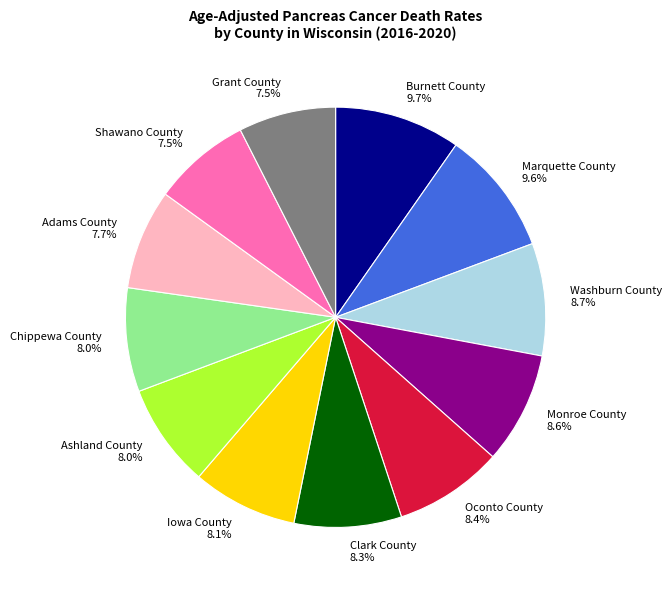

How many segments does this pie chart have?

12